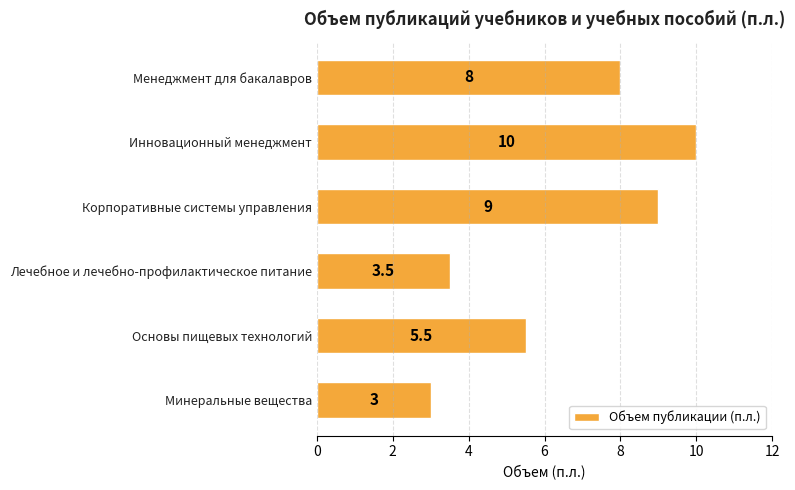

Which category has the highest value across all series?

Инновационный менеджмент